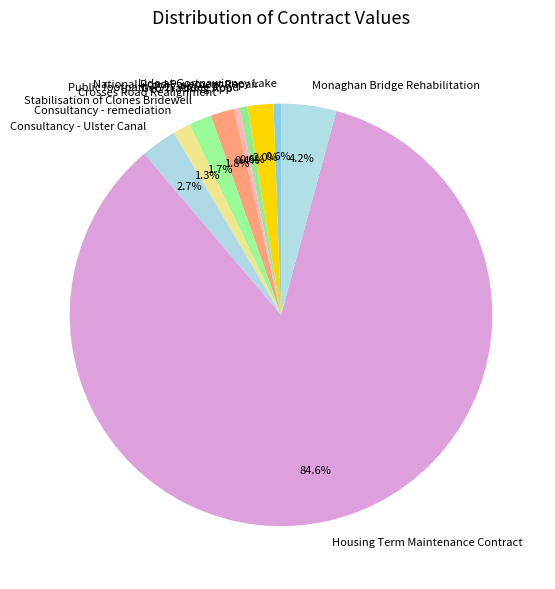

How many segments does this pie chart have?

10